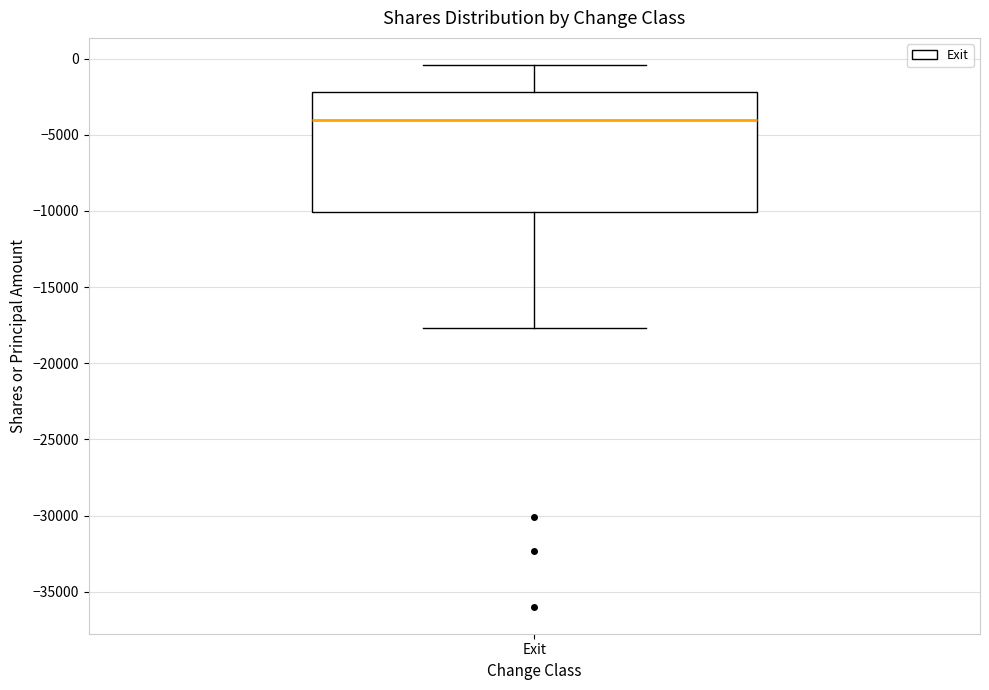

Where is the upper edge of the box for Exit on the y-axis? The values are not printed on the chart, so give them approximately, as read against the axis.

-2000